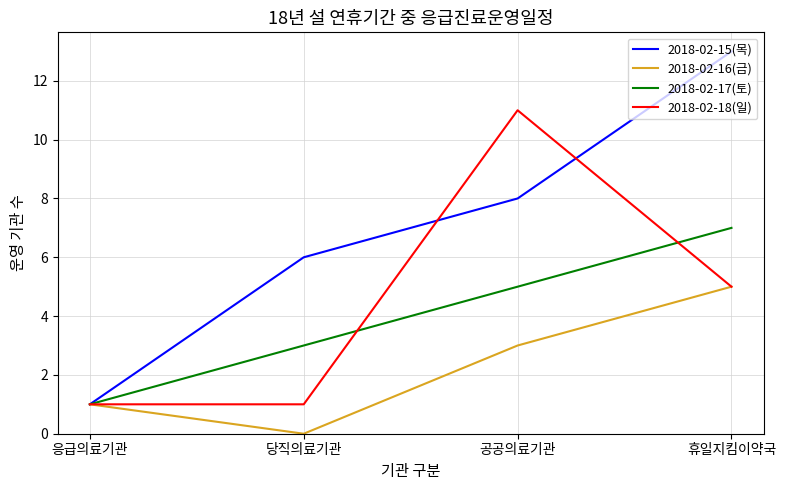

Reading left to right, transcribe all the data shown in this chart.

2018-02-15(목): 응급의료기관=1	당직의료기관=6	공공의료기관=8	휴일지킴이약국=13
2018-02-16(금): 응급의료기관=1	당직의료기관=0	공공의료기관=3	휴일지킴이약국=5
2018-02-17(토): 응급의료기관=1	당직의료기관=3	공공의료기관=5	휴일지킴이약국=7
2018-02-18(일): 응급의료기관=1	당직의료기관=1	공공의료기관=11	휴일지킴이약국=5